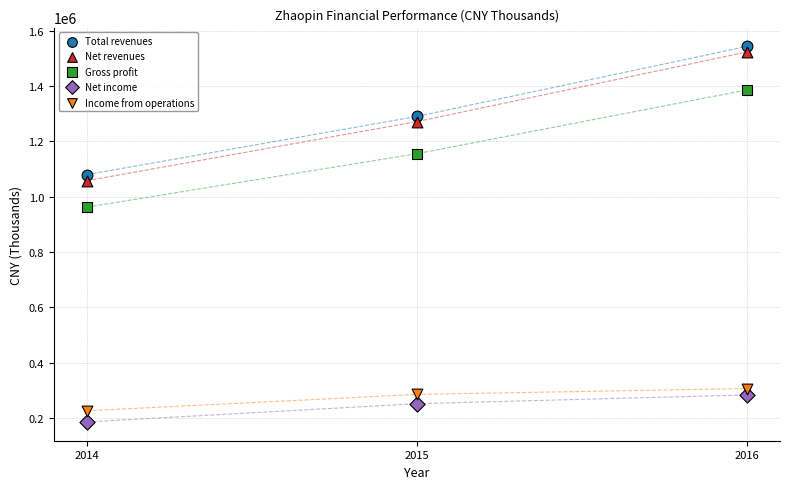

In the Total revenues series, what Y value is closest to 1311326?

1289924